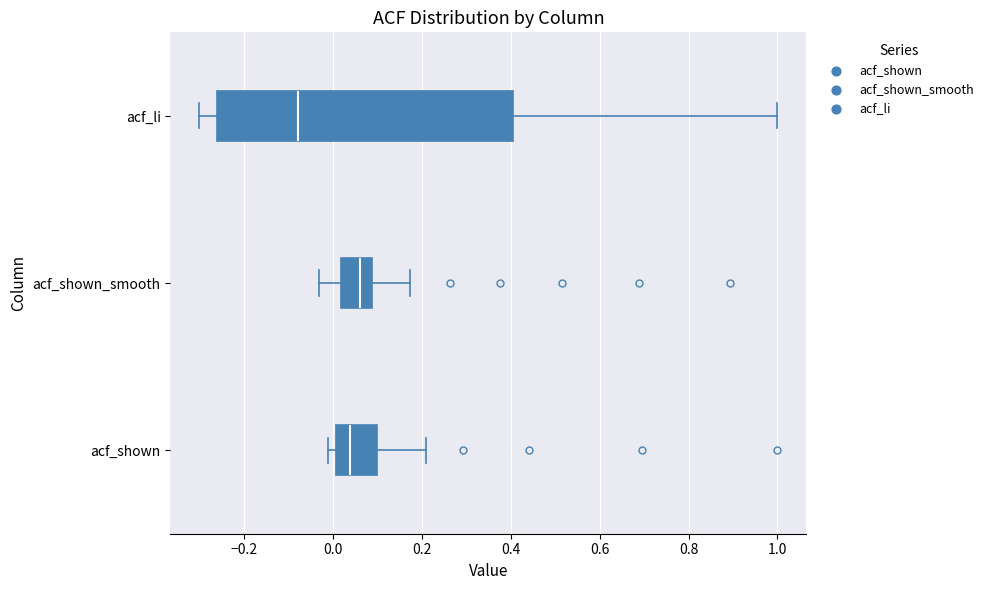

Reading bottom to top, read every box against the x-axis: the position of its median line, the range the box covers, and the ends of its whiskers. The values are not printed on the chart, so give them approximately, as read against the axis.

acf_shown: median 0.04, box 0.00 to 0.10, whiskers -0.02 to 0.20
acf_shown_smooth: median 0.06, box 0.02 to 0.08, whiskers -0.04 to 0.18
acf_li: median -0.08, box -0.26 to 0.40, whiskers -0.30 to 1.00